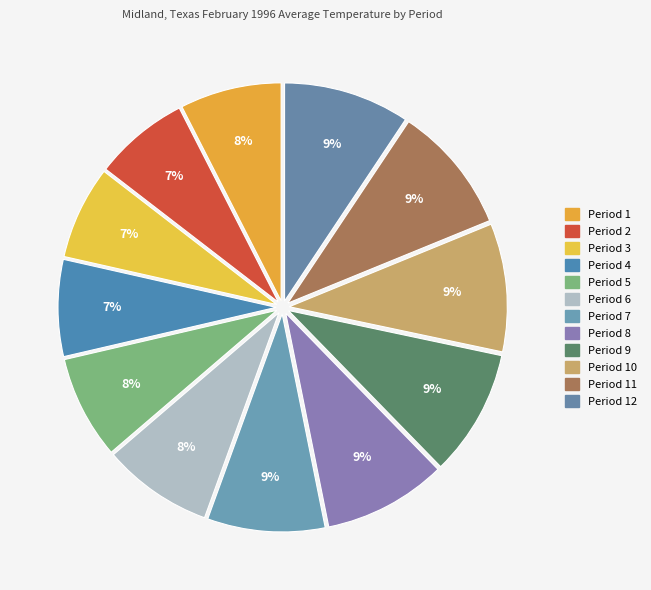

Rank the categories by value from highest to lowest.

Period 10, Period 11, Period 9, Period 12, Period 8, Period 7, Period 6, Period 5, Period 1, Period 4, Period 2, Period 3